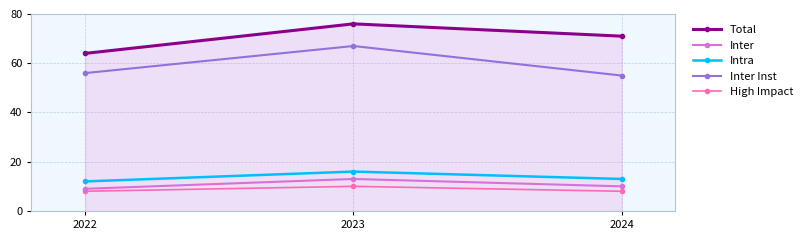

Reading left to right, extract all data points from this chart.

Total: 2022=64	2023=76	2024=71
Inter: 2022=9	2023=13	2024=10
Intra: 2022=12	2023=16	2024=13
Inter Inst: 2022=56	2023=67	2024=55
High Impact: 2022=8	2023=10	2024=8